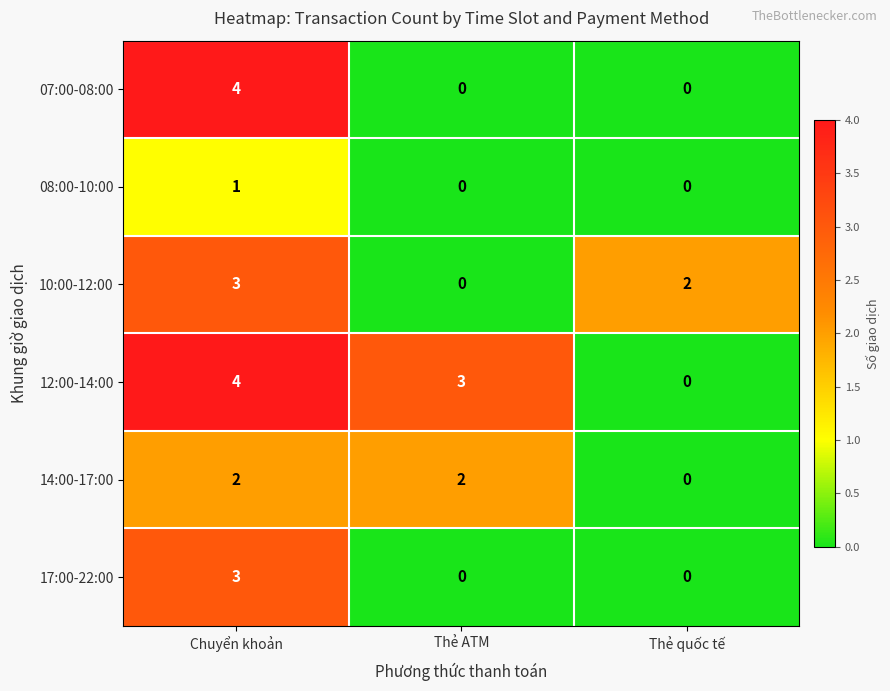

The 14:00-17:00 series shows 2 at Chuyển khoản. True or false?

True